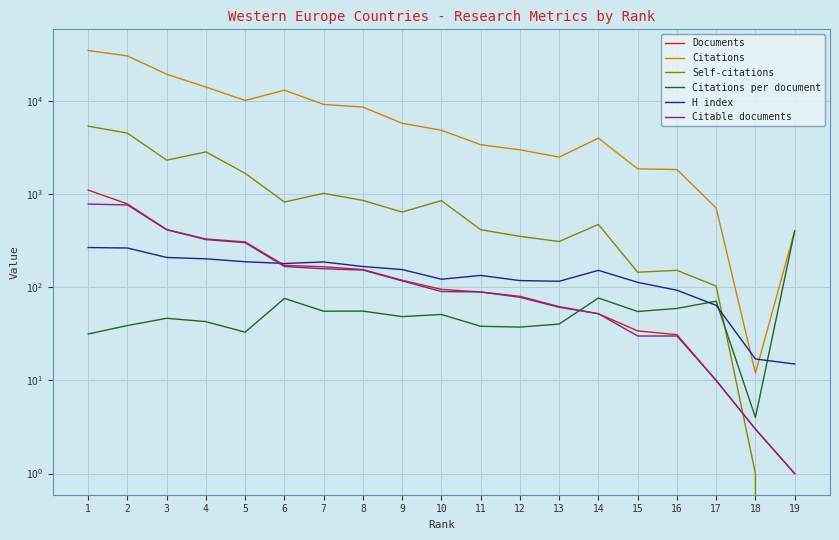

Which category has the lowest value in the Citations series?

18